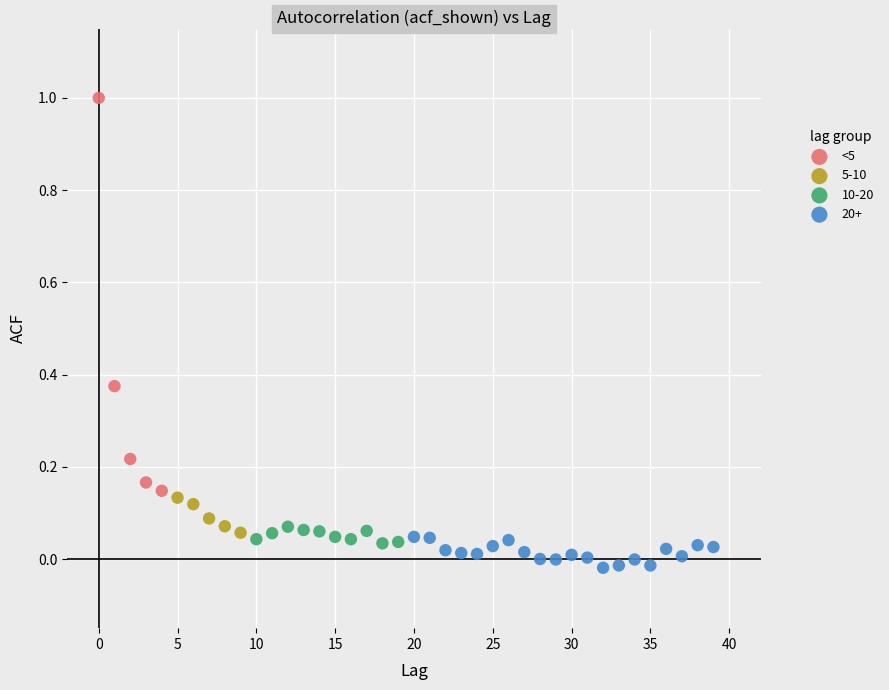

Which series has the largest Y range (max minus min)?

<5